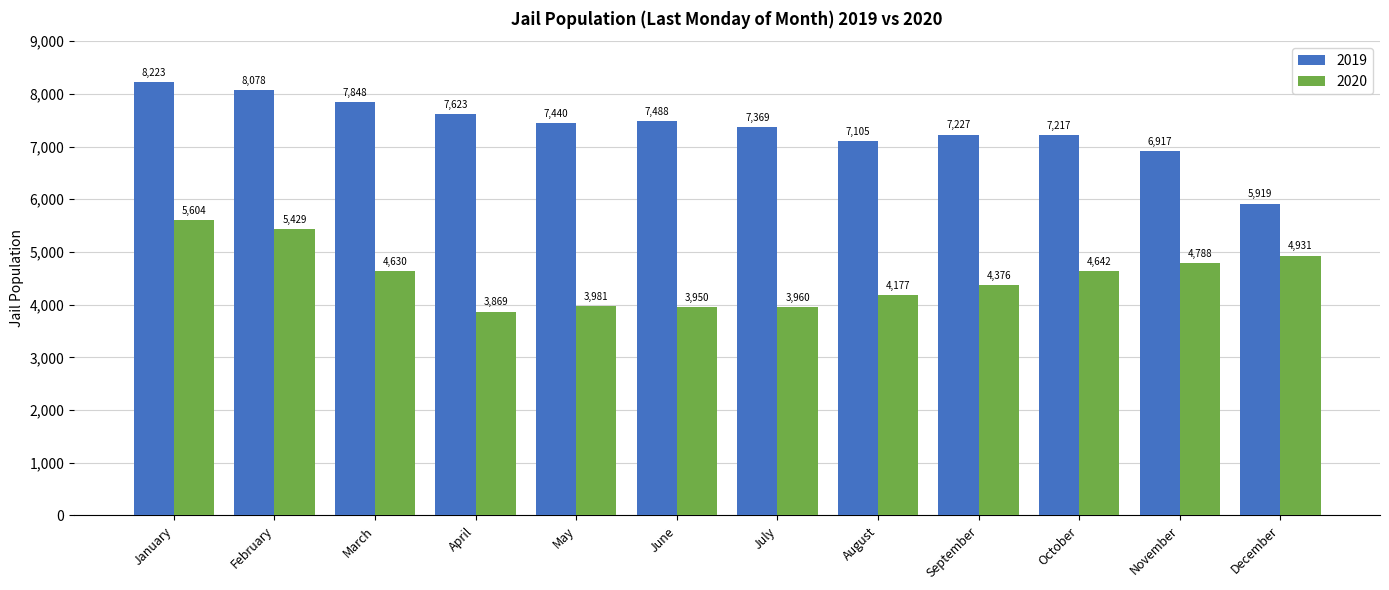

The 2019 series shows 7217 at October. True or false?

True